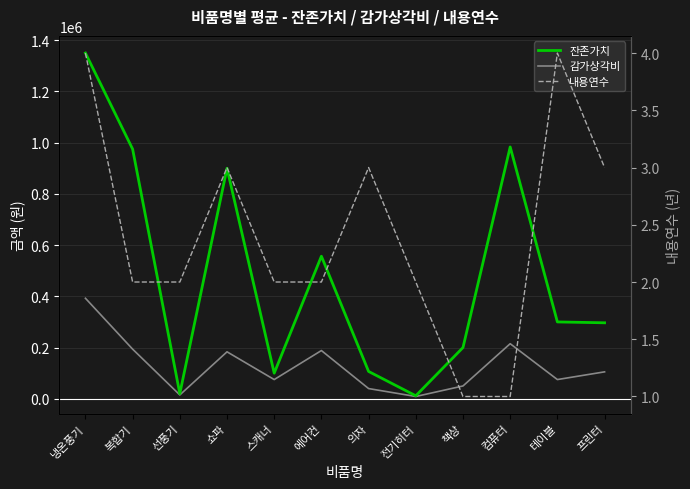

What position from the right is 프린터?

1